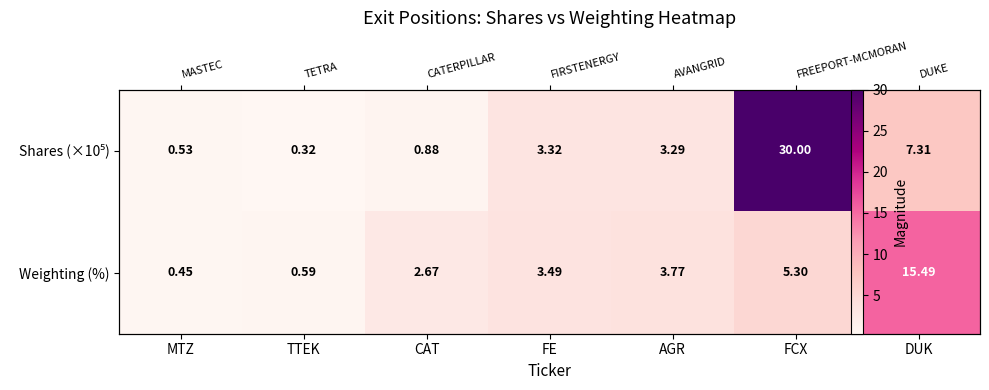

List the series in order of their overall mean, highest first.

Shares (×10⁵), Weighting (%)